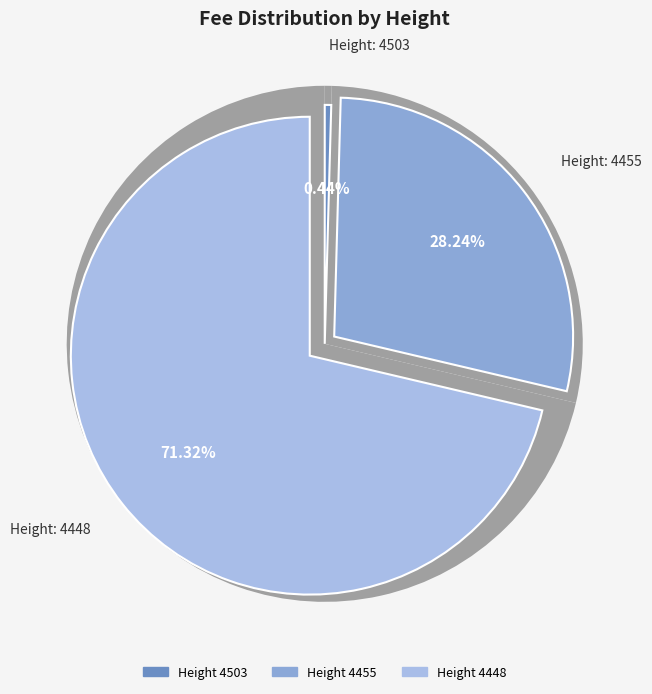

Does 4455 account for over 50% of the chart?

No